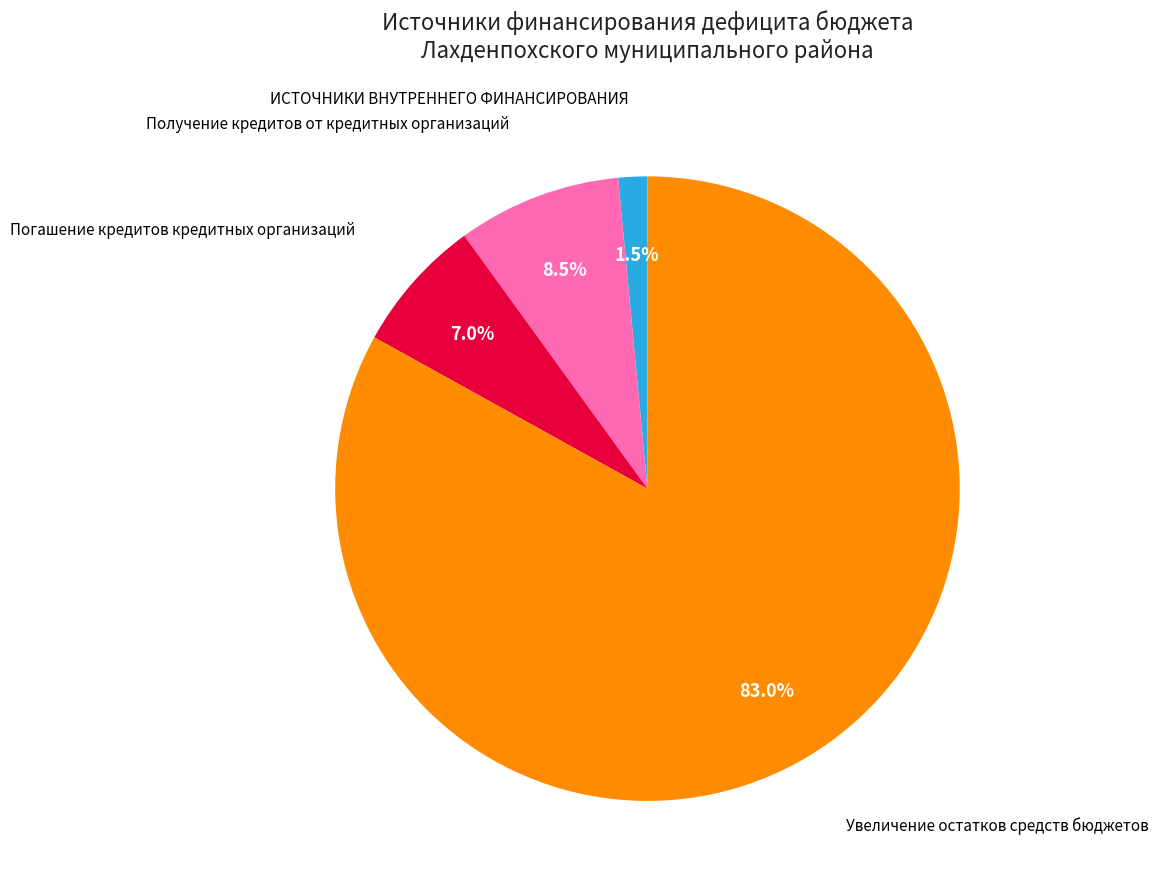

Which has a higher value, Получение кредитов от кредитных организаций or Погашение кредитов кредитных организаций?

Получение кредитов от кредитных организаций